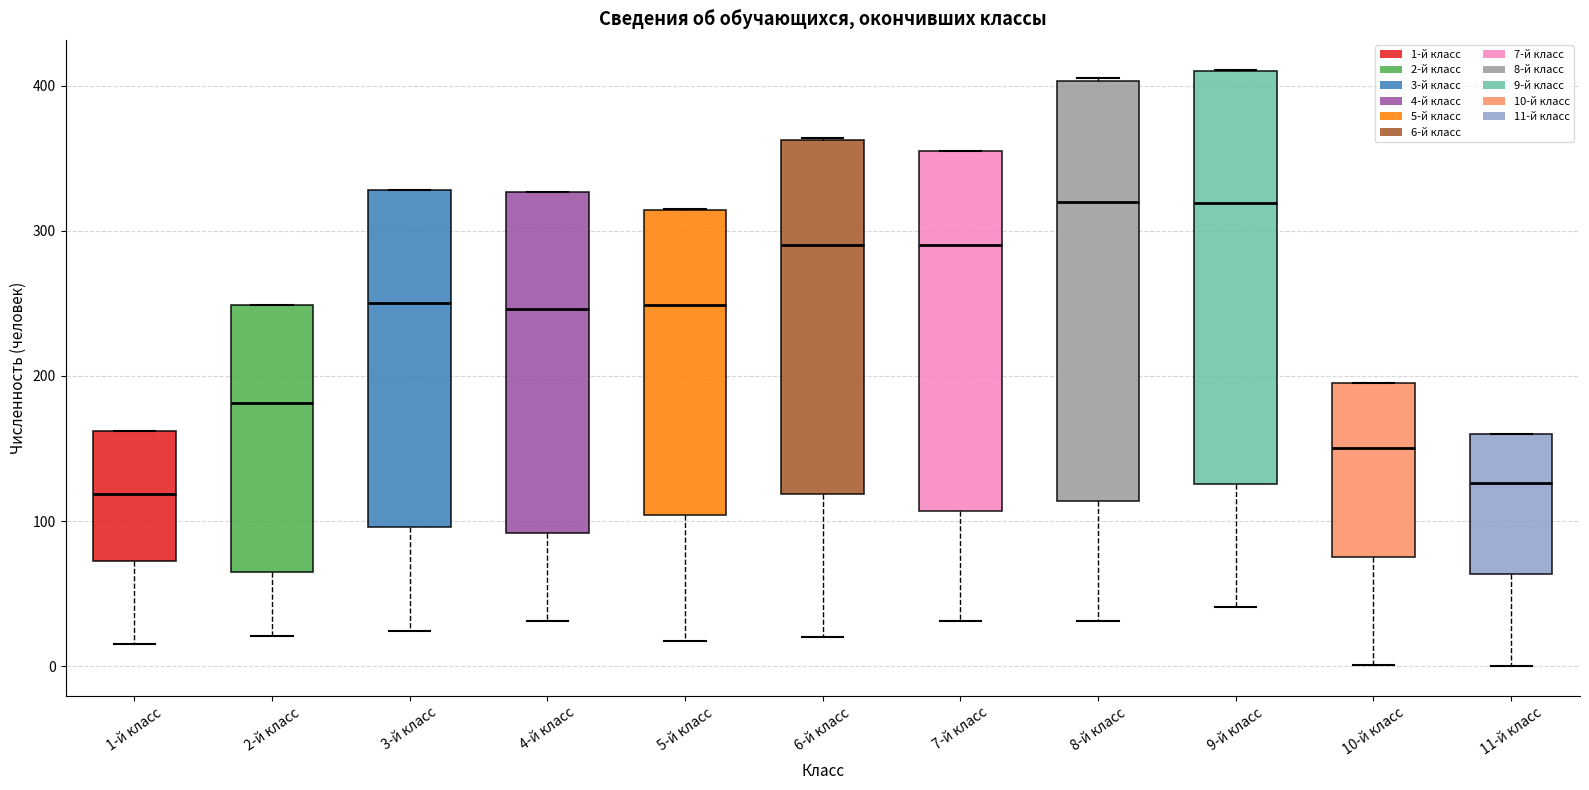

Where does the median line of the box for 9-й класс sit on the y-axis? The values are not printed on the chart, so give them approximately, as read against the axis.

320